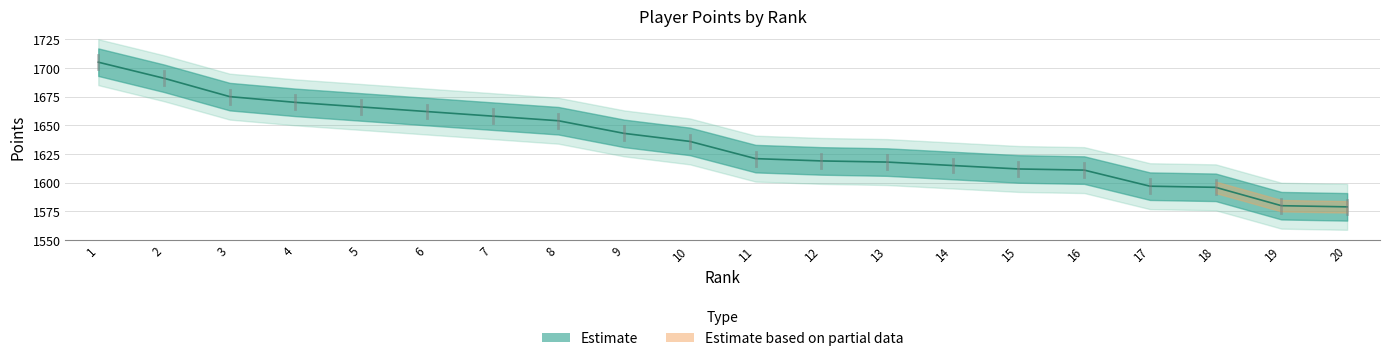

What is the smallest value displayed?

1579